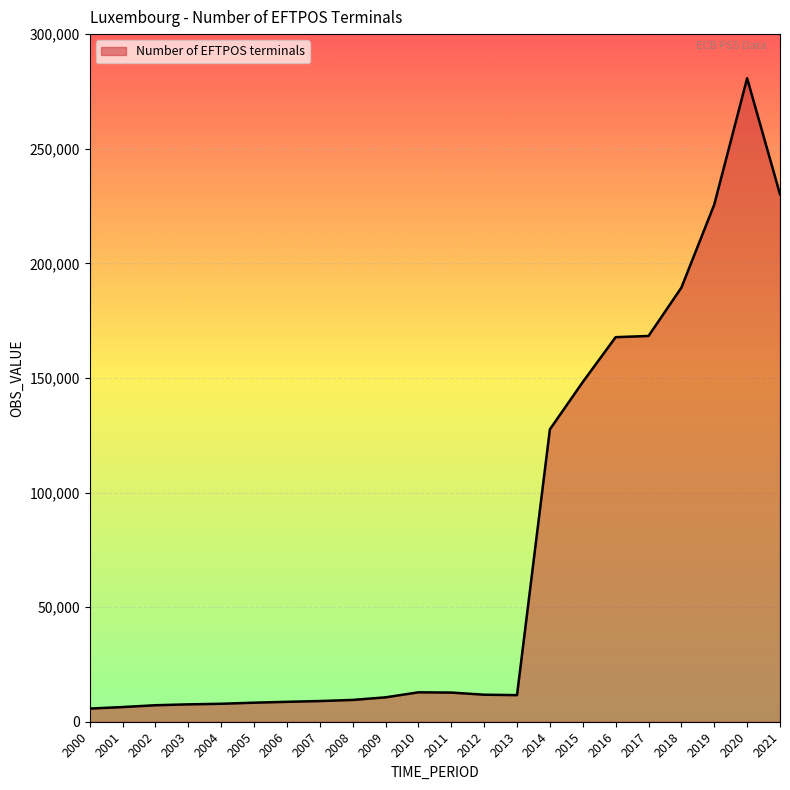

Does the chart display data point markers on the line(s)?

No